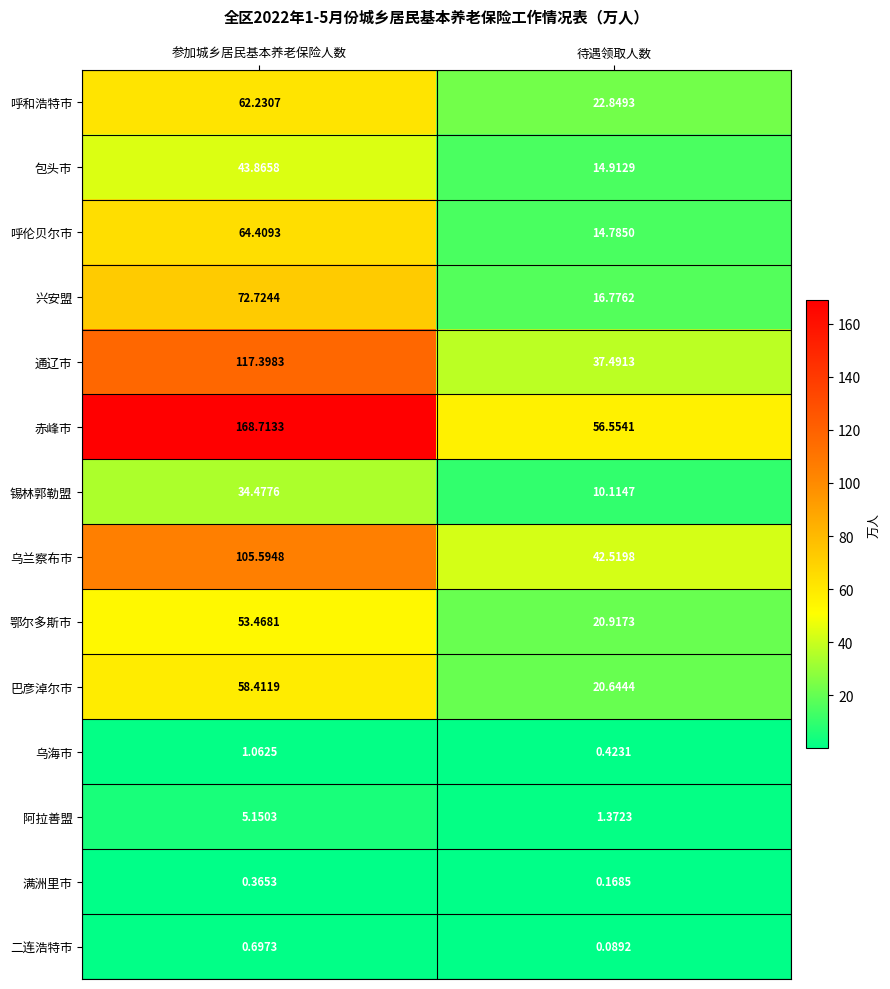

At which category is the sum across all series the highest?

参加城乡居民基本养老保险人数